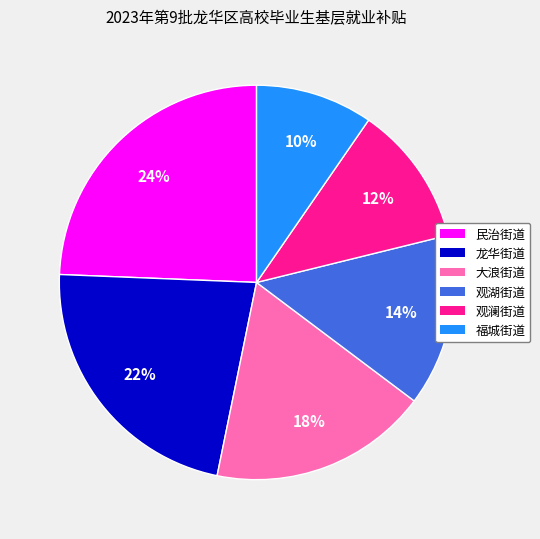

Approximately how many times larger is the value at 龙华街道 compared to 观湖街道?

1.6